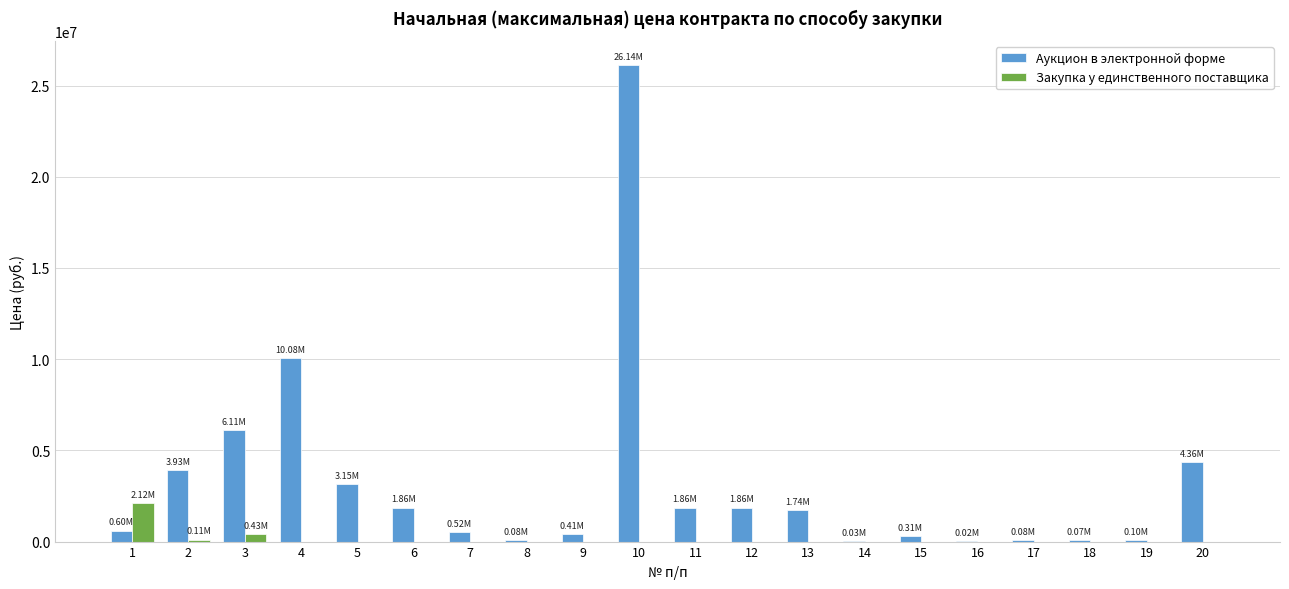

Are the bars horizontal?

No